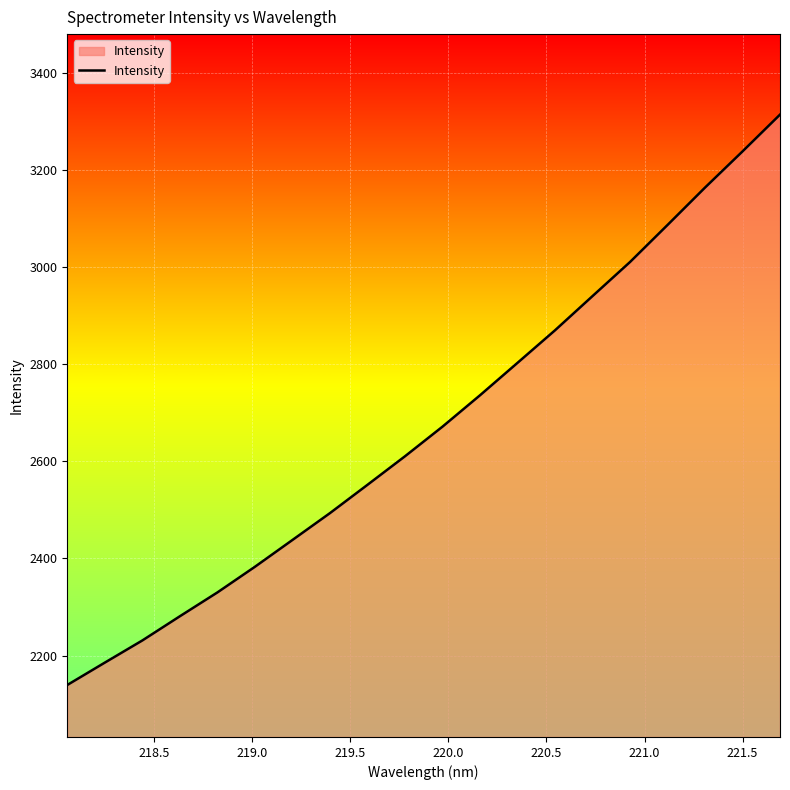

What is the smallest value displayed?

2139.7